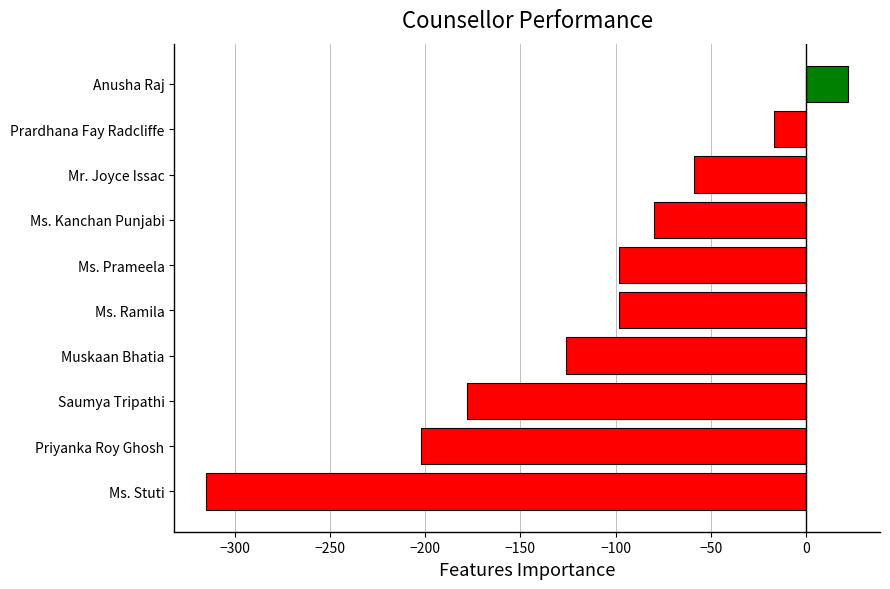

Reading bottom to top, transcribe all the data shown in this chart.

Ms. Stuti=-315	Priyanka Roy Ghosh=-202	Saumya Tripathi=-178	Muskaan Bhatia=-126	Ms. Ramila=-98	Ms. Prameela=-98	Ms. Kanchan Punjabi=-80	Mr. Joyce Issac=-59	Prardhana Fay Radcliffe=-17	Anusha Raj=22